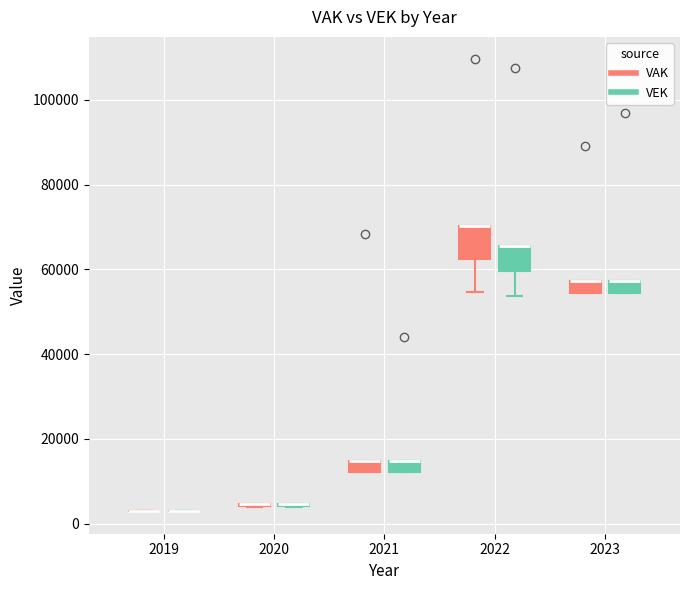

Where is the upper edge of the box for 2021 (VEK) on the y-axis? The values are not printed on the chart, so give them approximately, as read against the axis.

14000